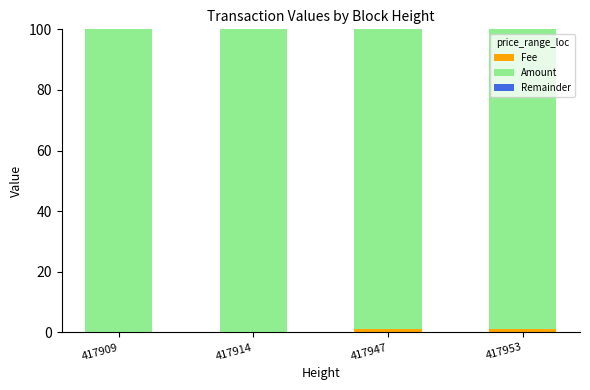

True or false: Fee has a value of 0.0 at 417909.

True